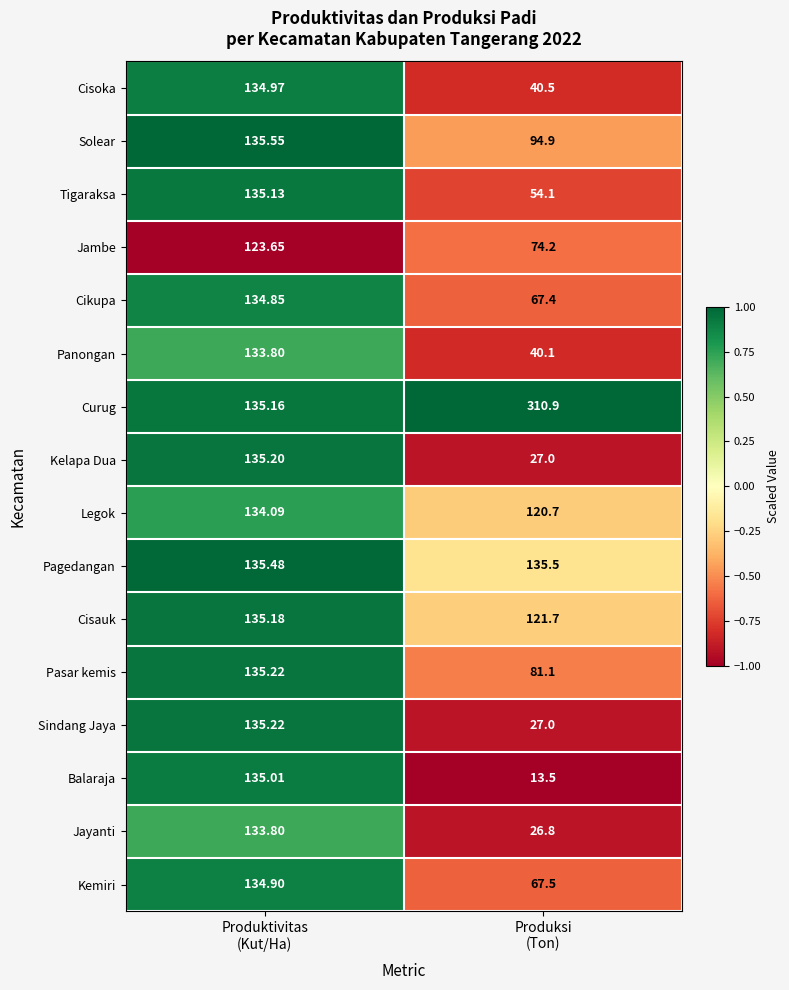

Which series has the largest range (max minus min)?

Curug